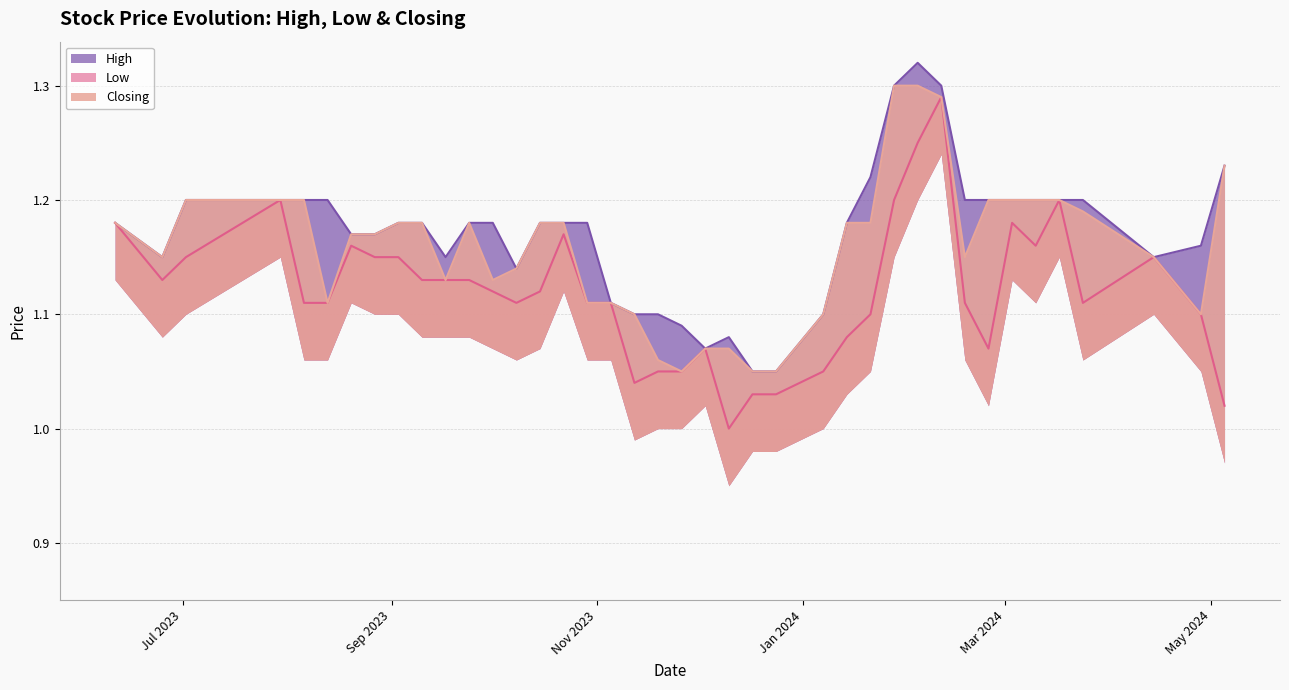

Which label corresponds to the largest value in the chart?

04/02/2024